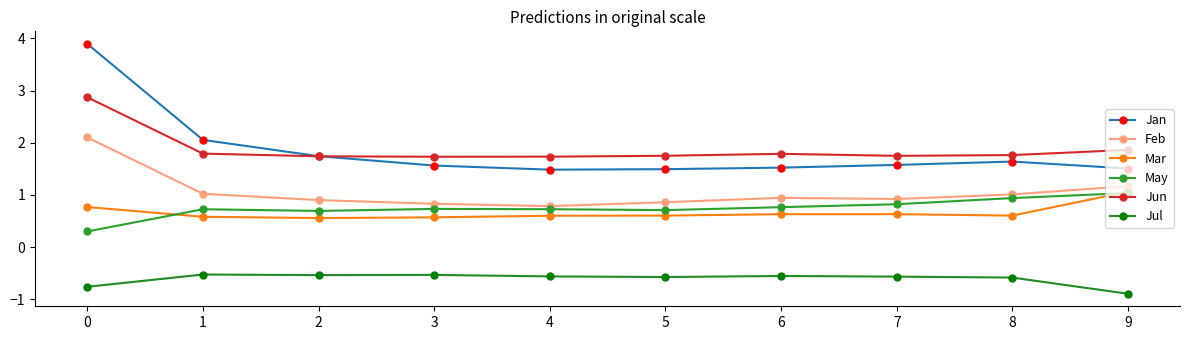

At how many categories does at least one series exceed 3?

1